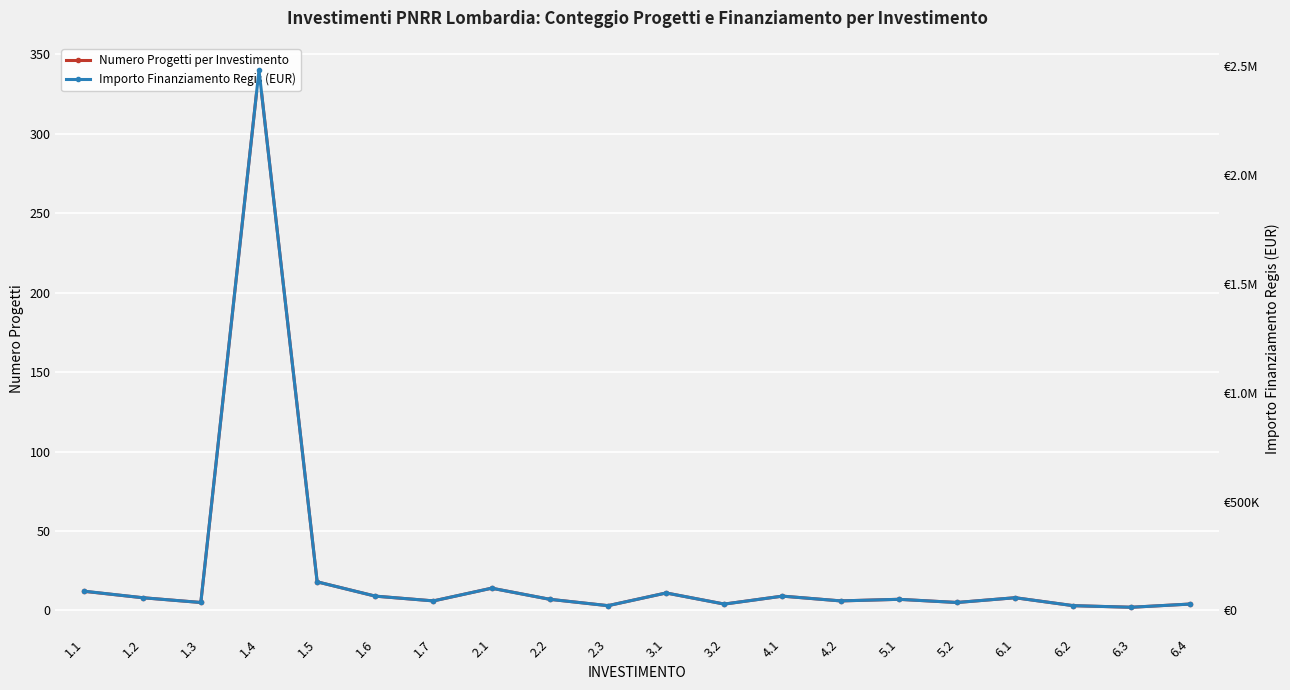

Which series has the largest range (max minus min)?

Importo Finanziamento Regis (EUR)